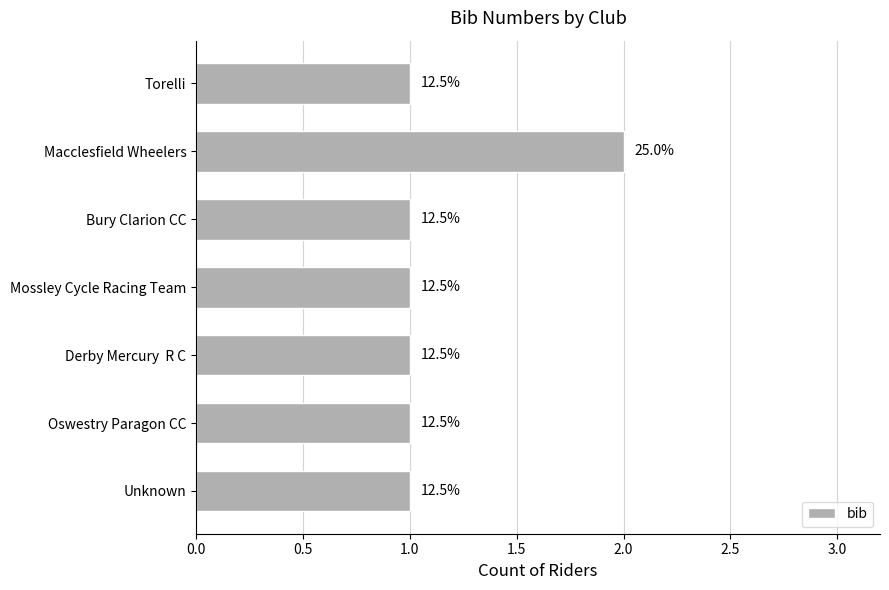

How many bars are there in total?

7